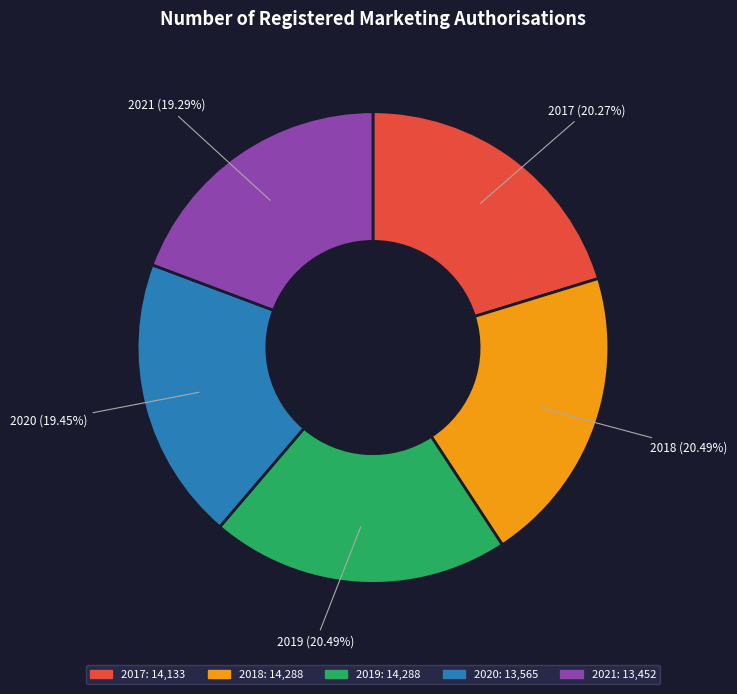

What portion of the pie excludes 2017?

79.7%